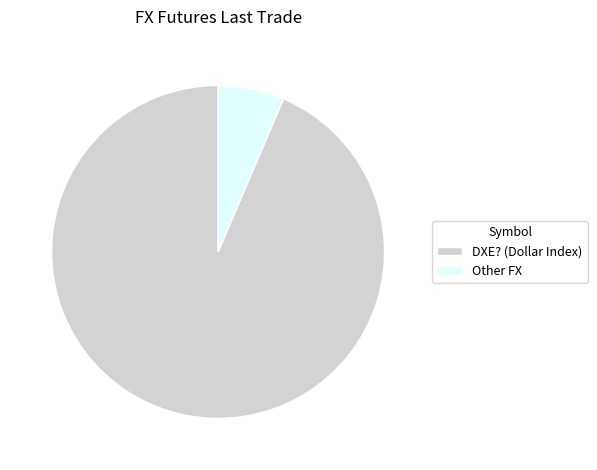

Which slice represents more than half of the pie?

DXE? (Dollar Index)